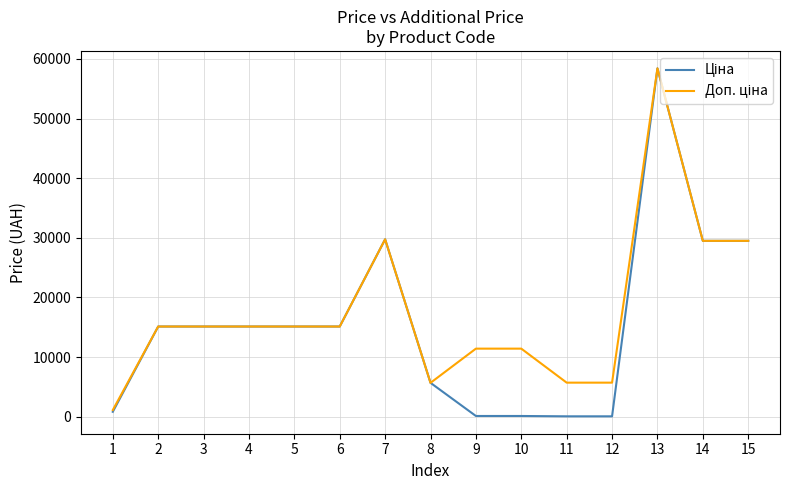

At which category is the sum across all series the highest?

13